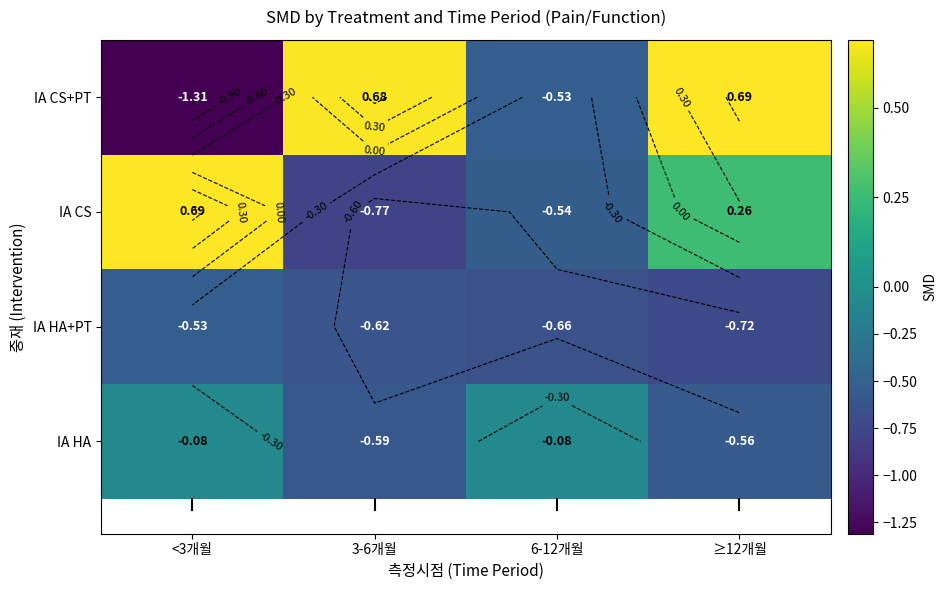

The value of IA CS+PT at 3-6개월 is 0.1. True or false?

False